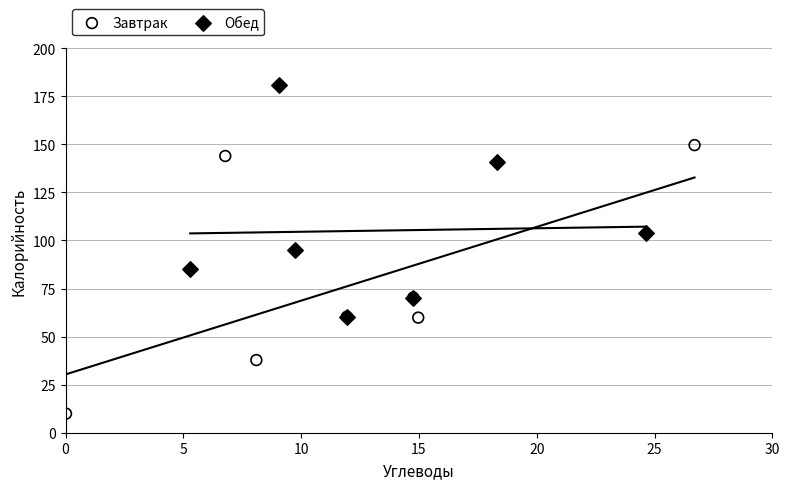

Which series has the largest Y range (max minus min)?

Завтрак